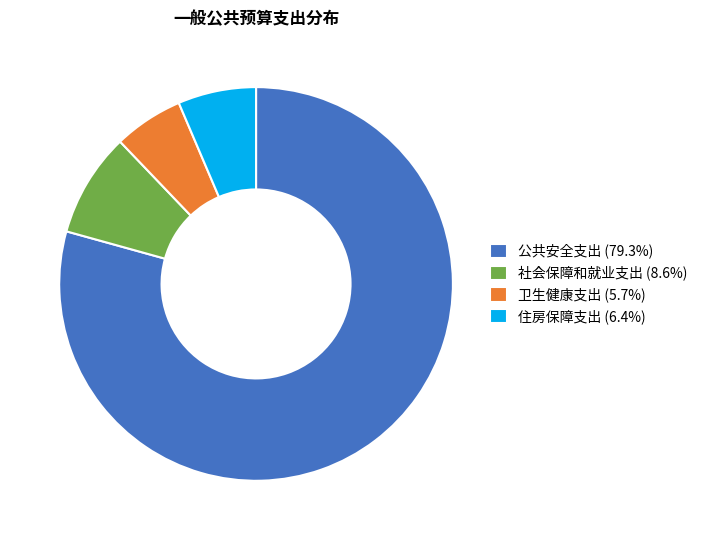

What is the smallest slice in the pie chart?

卫生健康支出